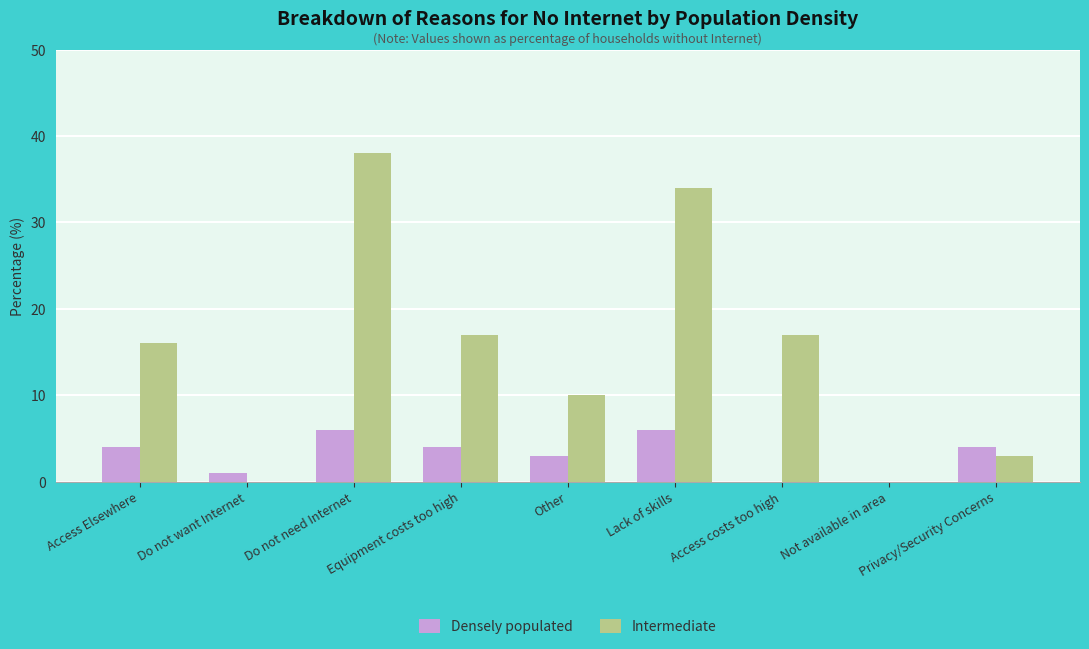

Read the Densely populated value at Do not need Internet.

6